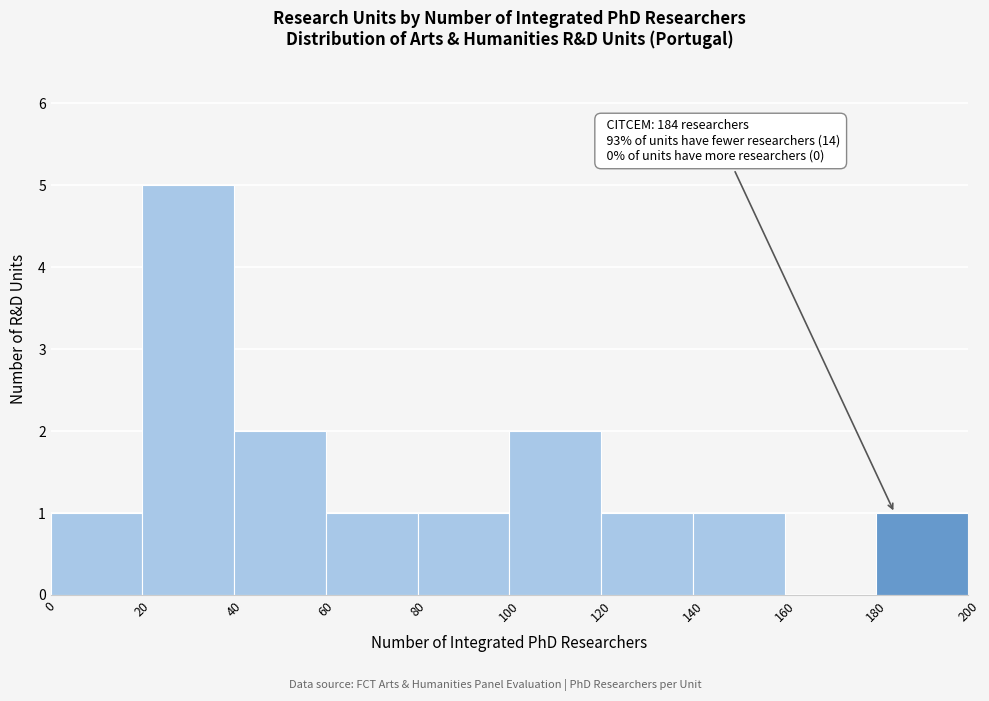

Which range on the x-axis has the tallest bar?

20 to 40